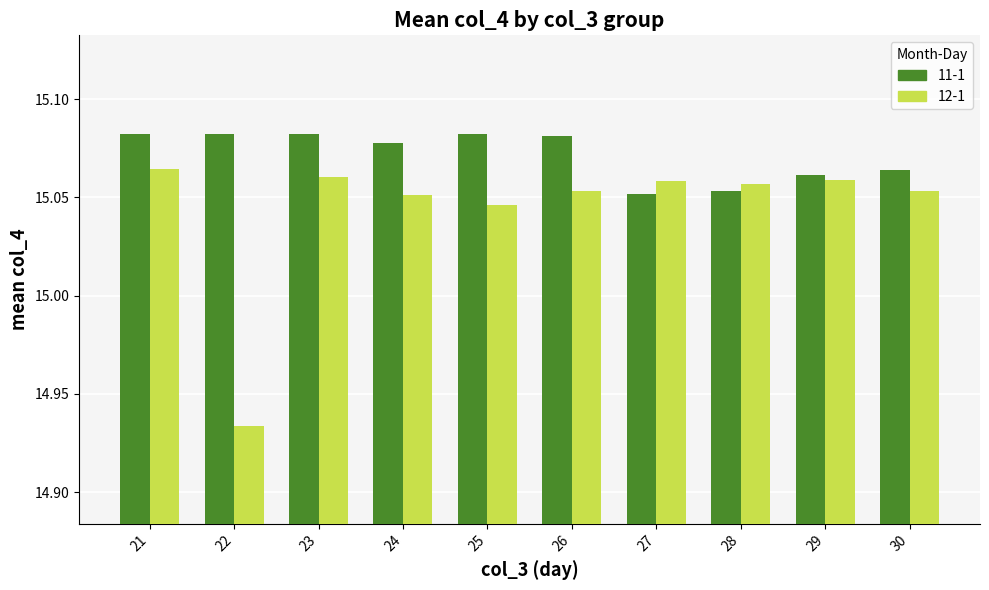

Rank the series by their average value, from lowest to highest.

12-1, 11-1